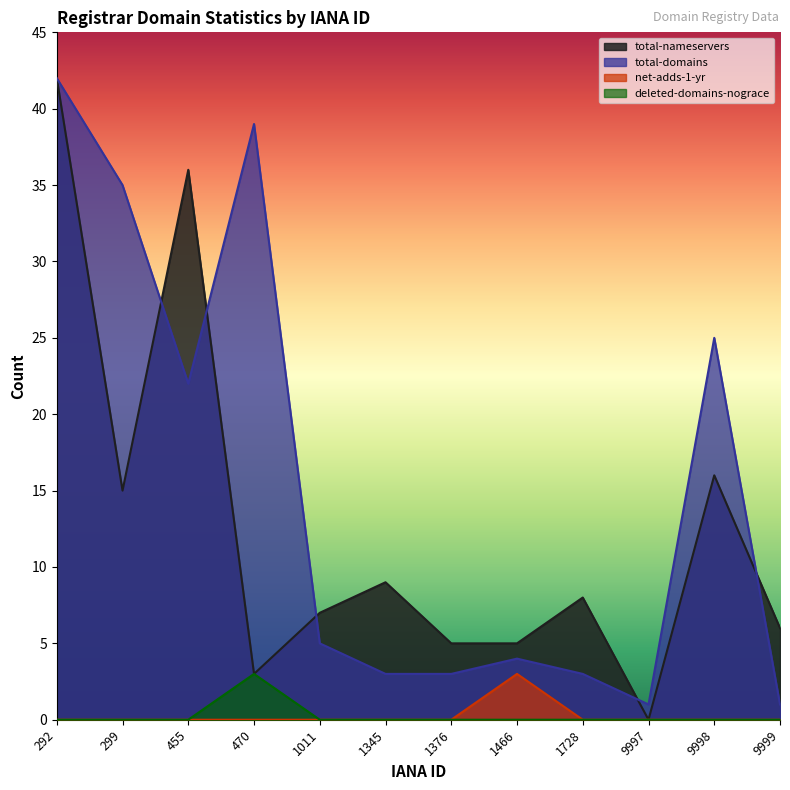

Reading left to right, transcribe all the data shown in this chart.

total-nameservers: 42	15	36	3	7	9	5	5	8	0	16	6
total-domains: 42	35	22	39	5	3	3	4	3	1	25	1
net-adds-1-yr: 0	0	0	0	0	0	0	3	0	0	0	0
deleted-domains-nograce: 0	0	0	3	0	0	0	0	0	0	0	0